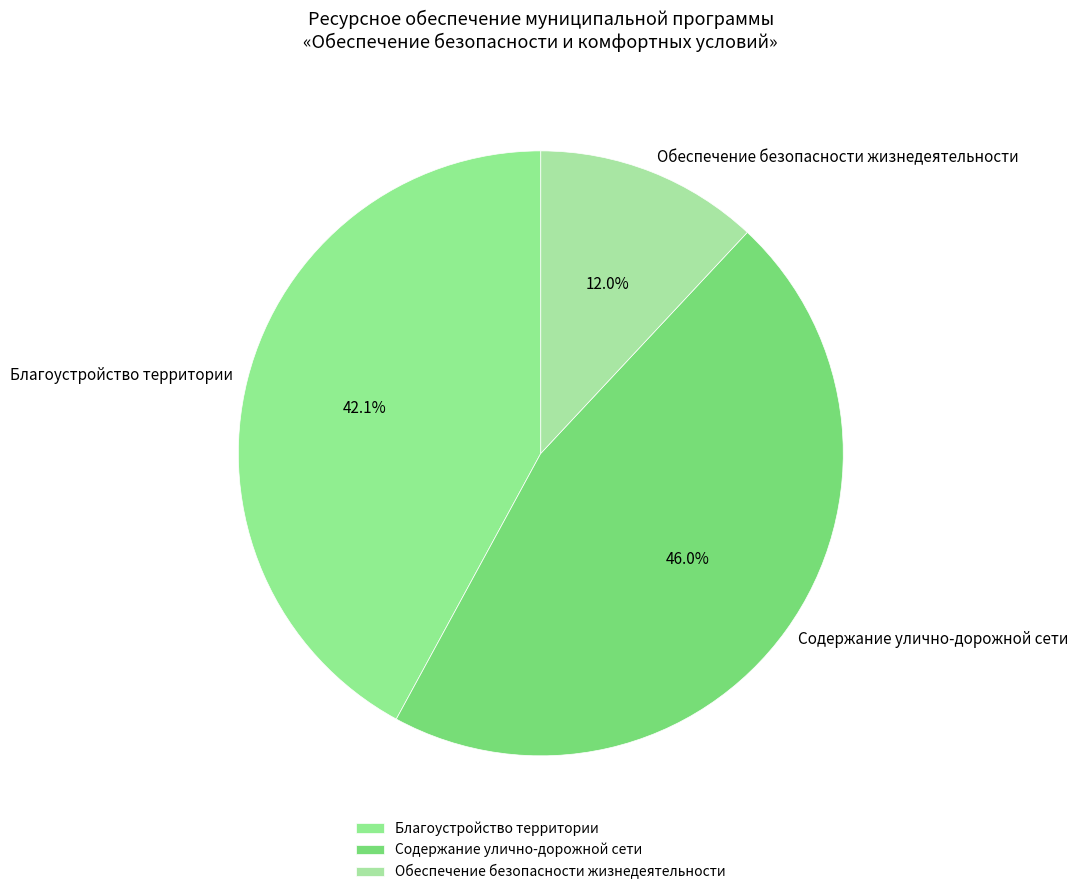

To the nearest percent, what portion does Содержание улично-дорожной сети represent?

46%